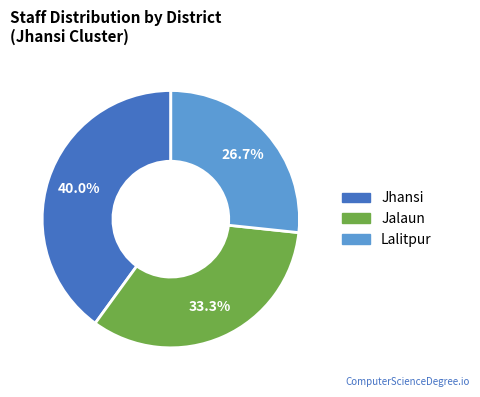

To the nearest percent, what is the average slice percentage?

33%